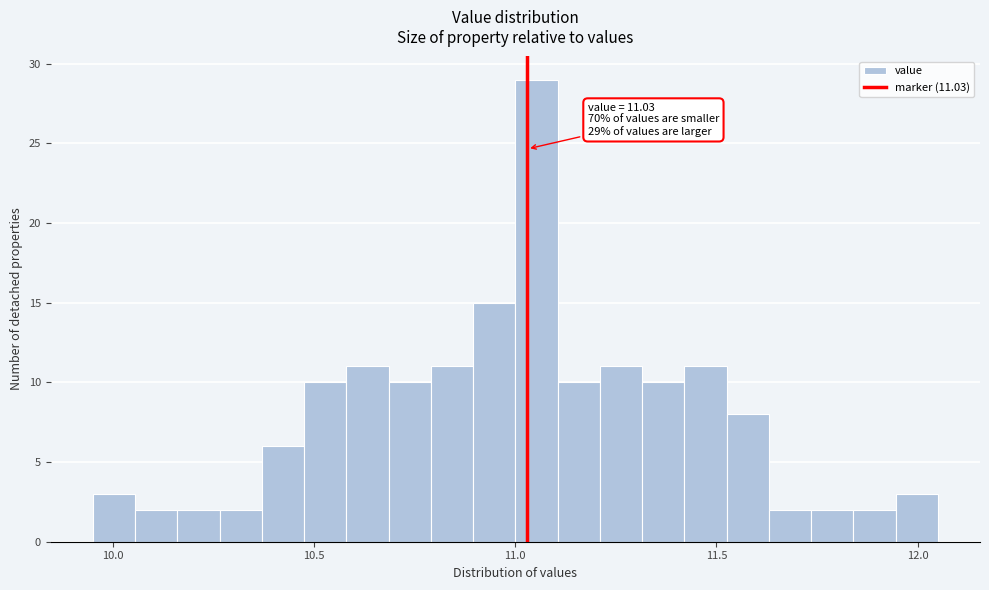

Read against the x-axis, roughly where is the centre of the tallest bar?

11.05